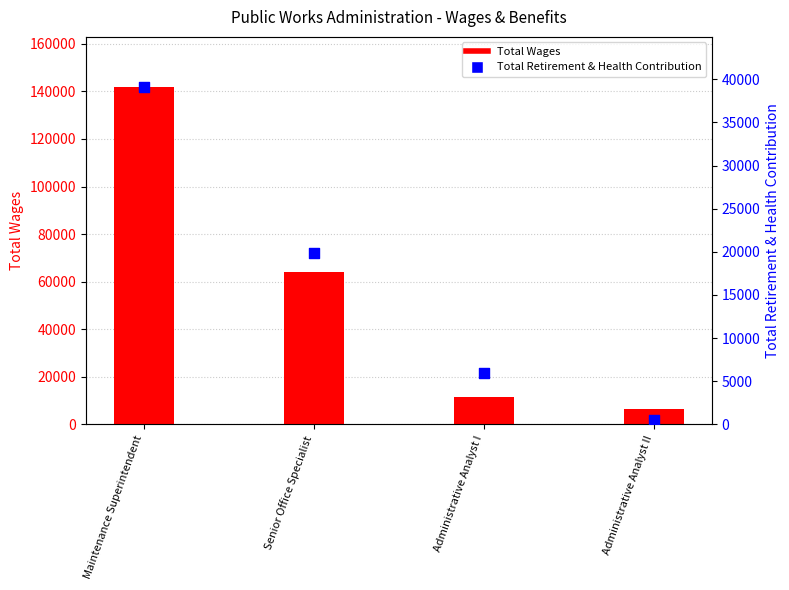

What is the total value across all series at Administrative Analyst II?

7055